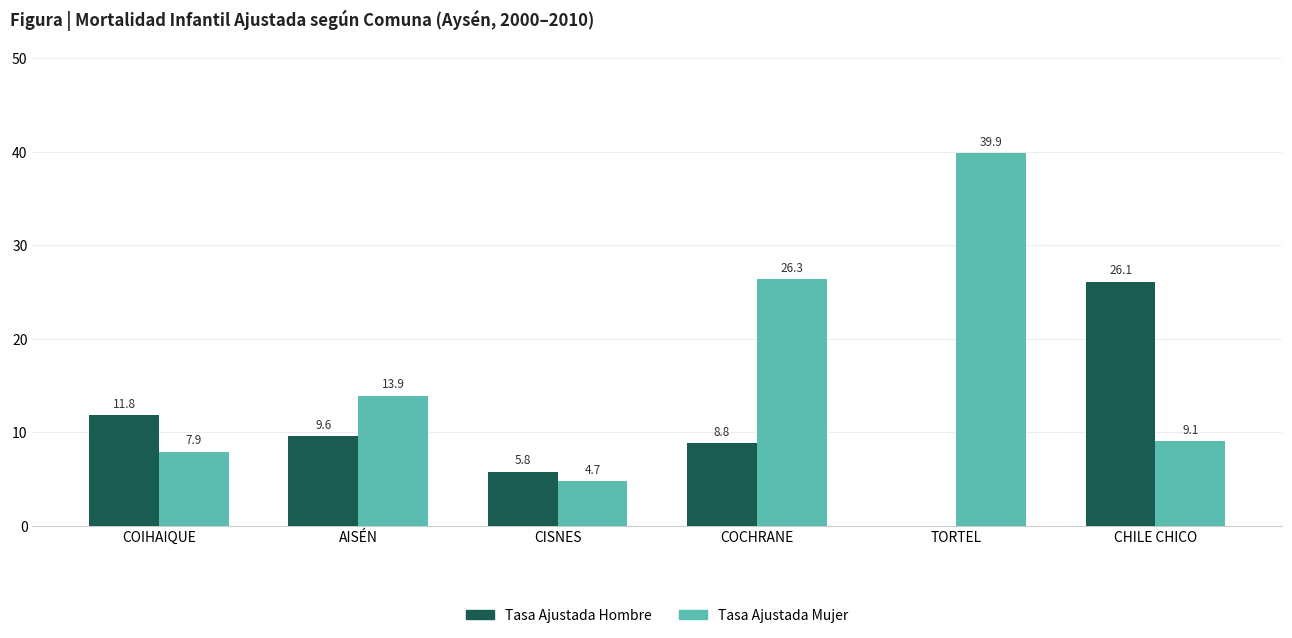

How many distinct data groups are displayed?

2